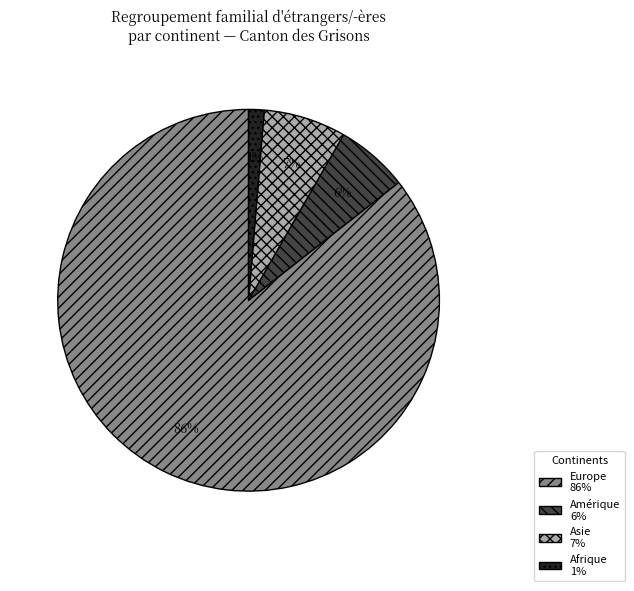

The Europe 86% slice represents 86% of the pie. True or false?

True